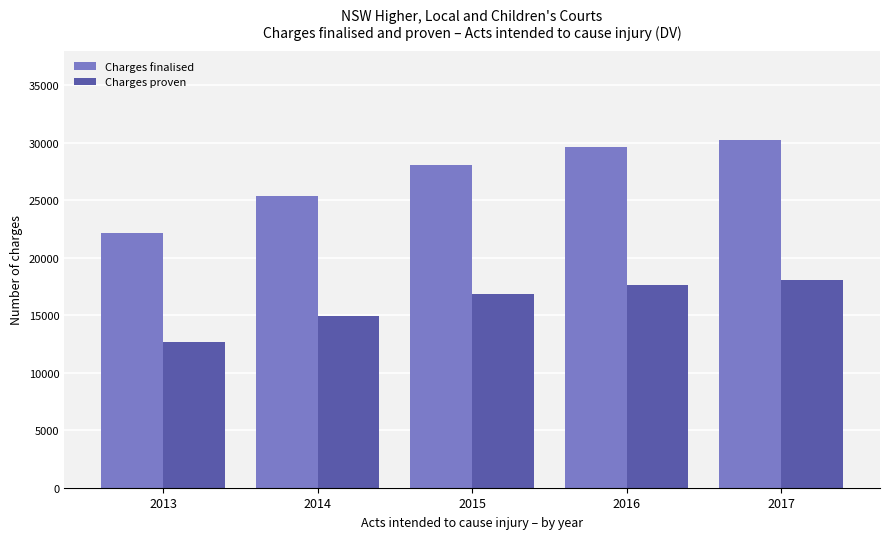

Reading right to left, what are all the values shown in this chart?

Charges finalised: 30222	29645	28097	25383	22150
Charges proven: 18042	17675	16816	14908	12678